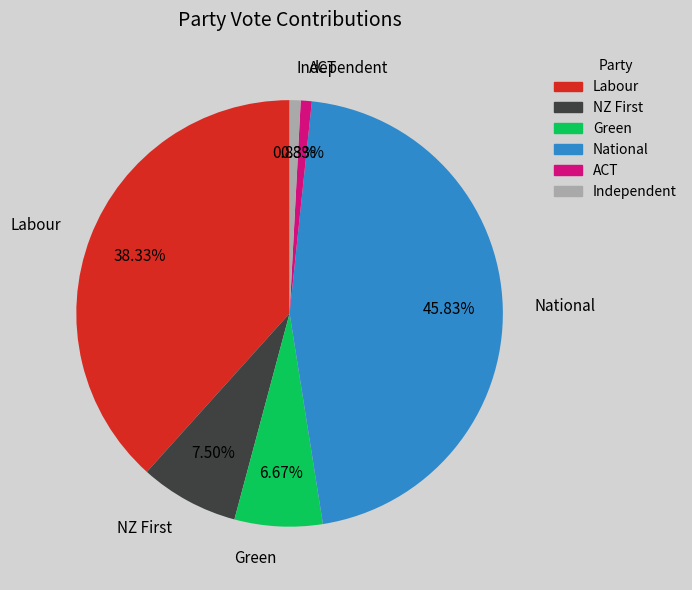

Is the sum of Green and ACT greater than half?

No